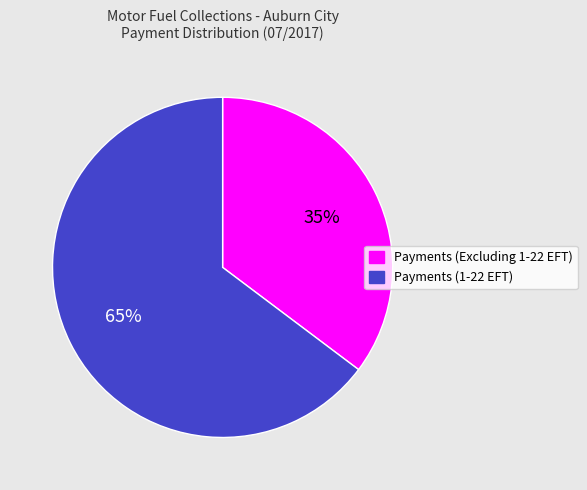

What is the majority slice?

Payments (1-22 EFT)